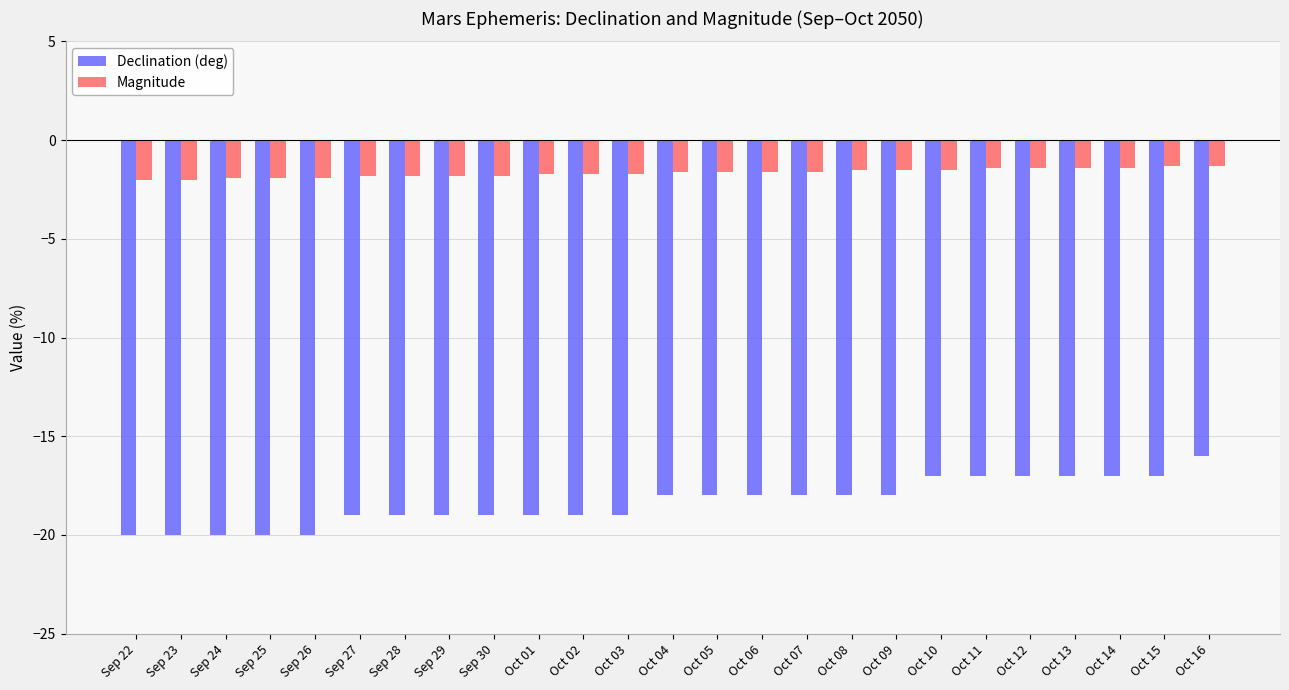

Rank the series at Oct 05 from lowest to highest value.

Declination (deg), Magnitude